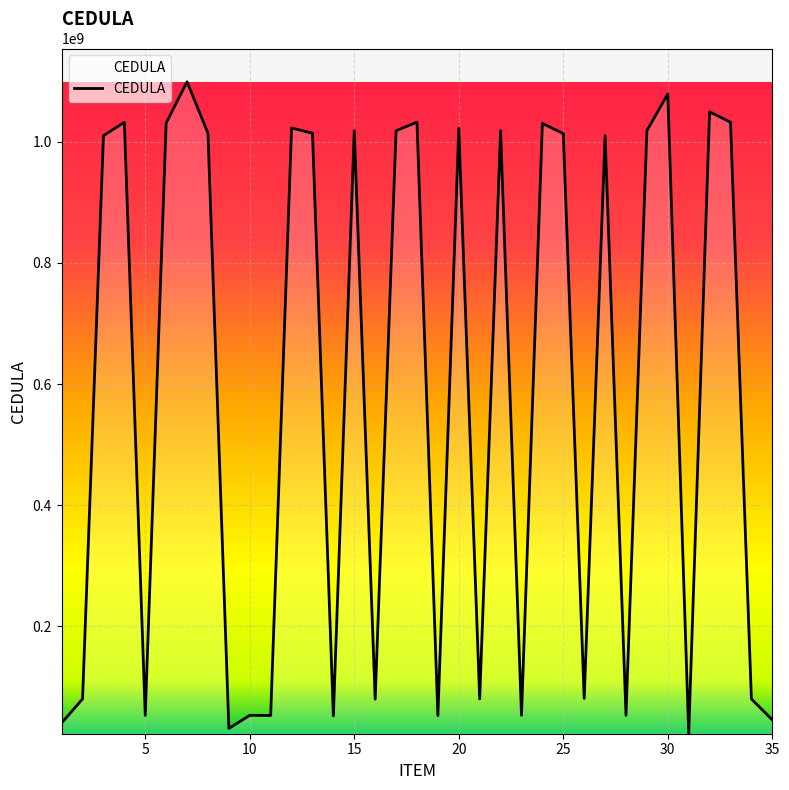

What is the average value?

585087650